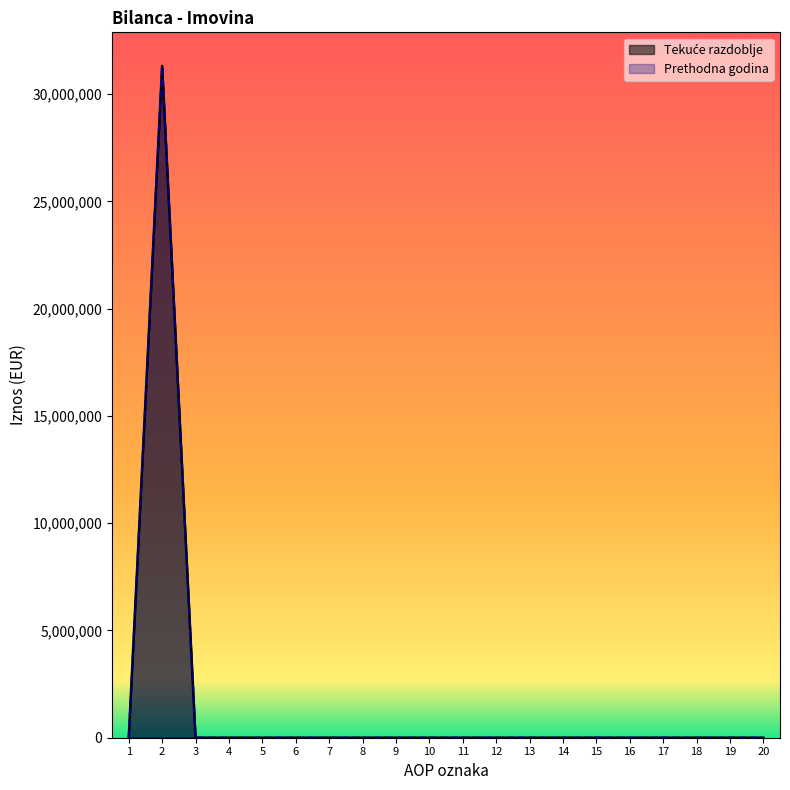

What is the sum of all Prethodna godina values?

31309474.0